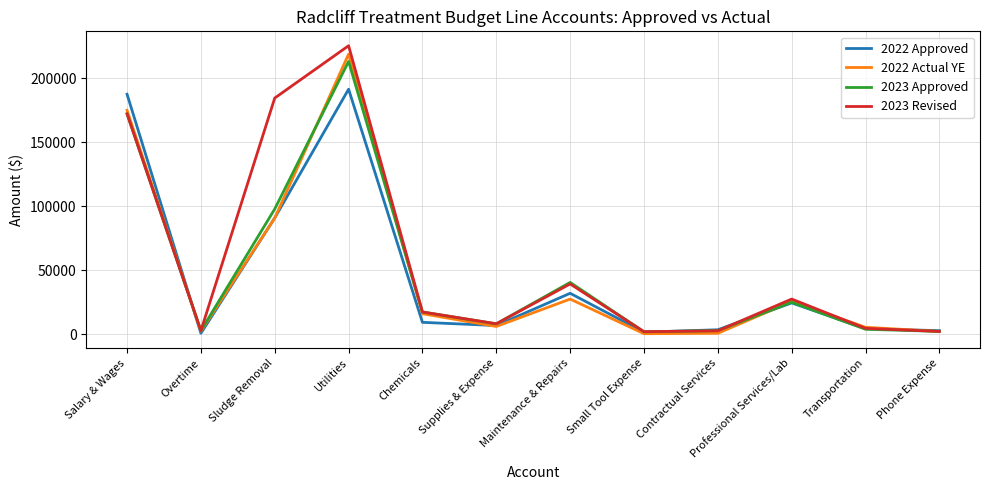

How many interior local peaks does the 2023 Approved series have?

3